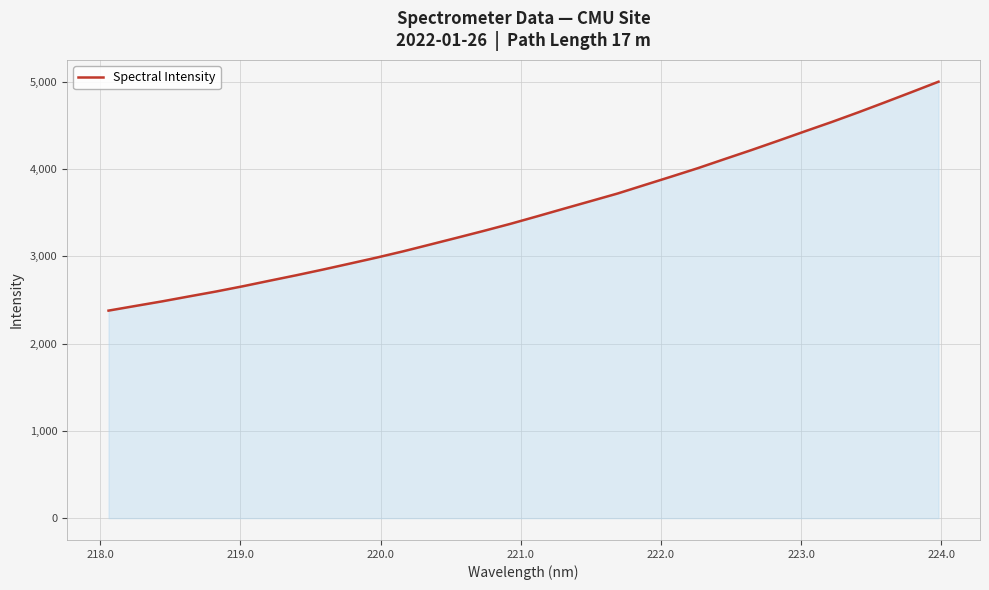

What is the smallest value displayed?

2379.2